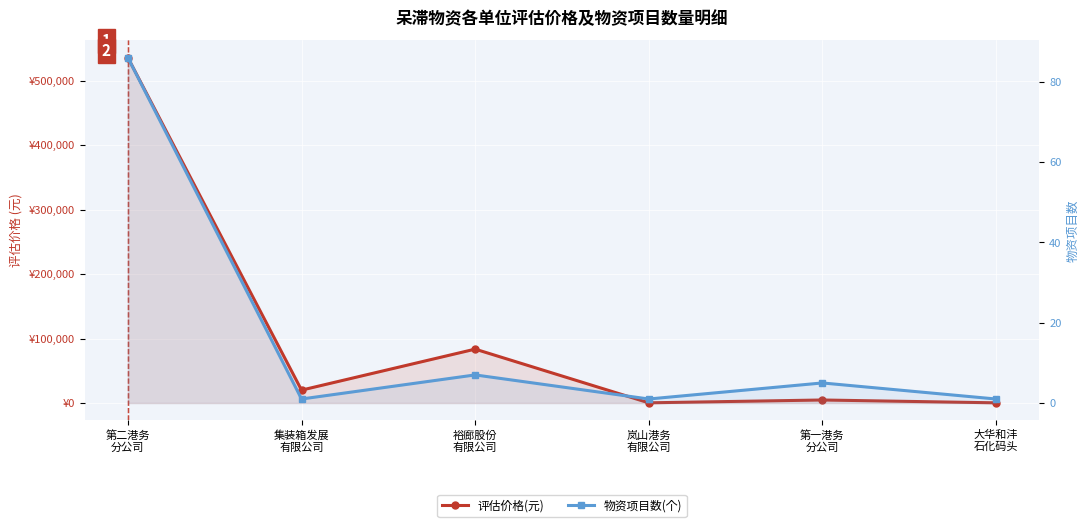

Reading left to right, transcribe all the data shown in this chart.

评估价格(元): 535650	20000	83600	300	4700	300
物资项目数(个): 86	1	7	1	5	1